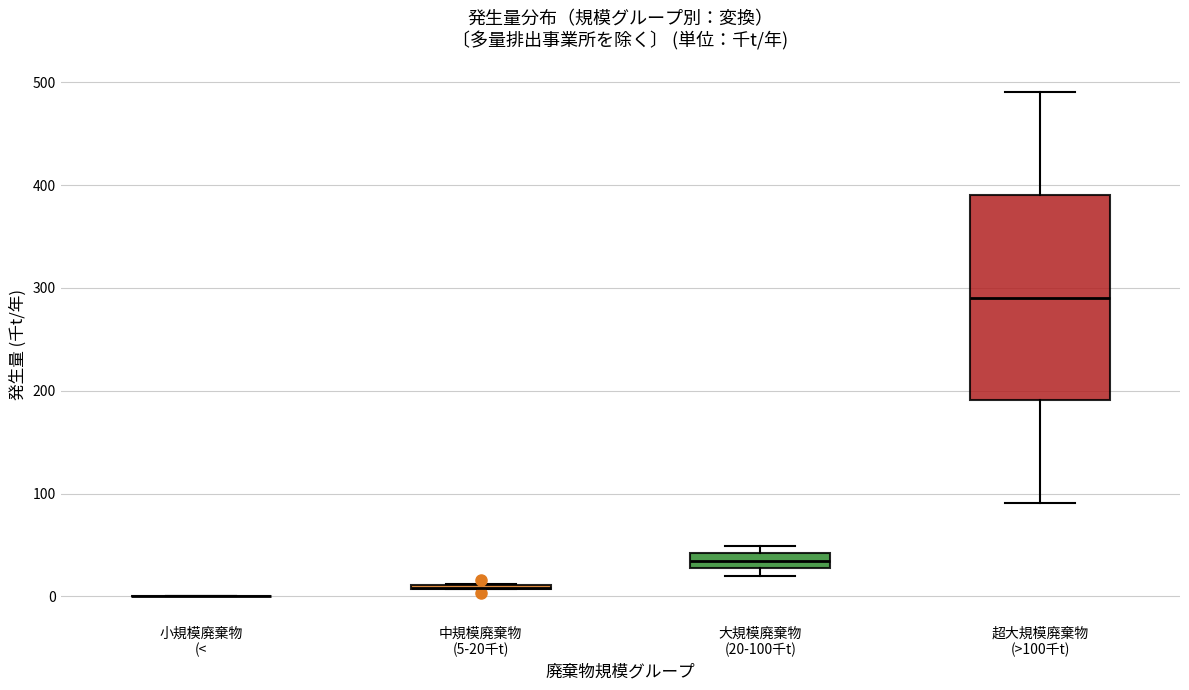

Which box is the tallest, from its lower edge to its upper edge?

超大規模廃棄物 (>100千t)